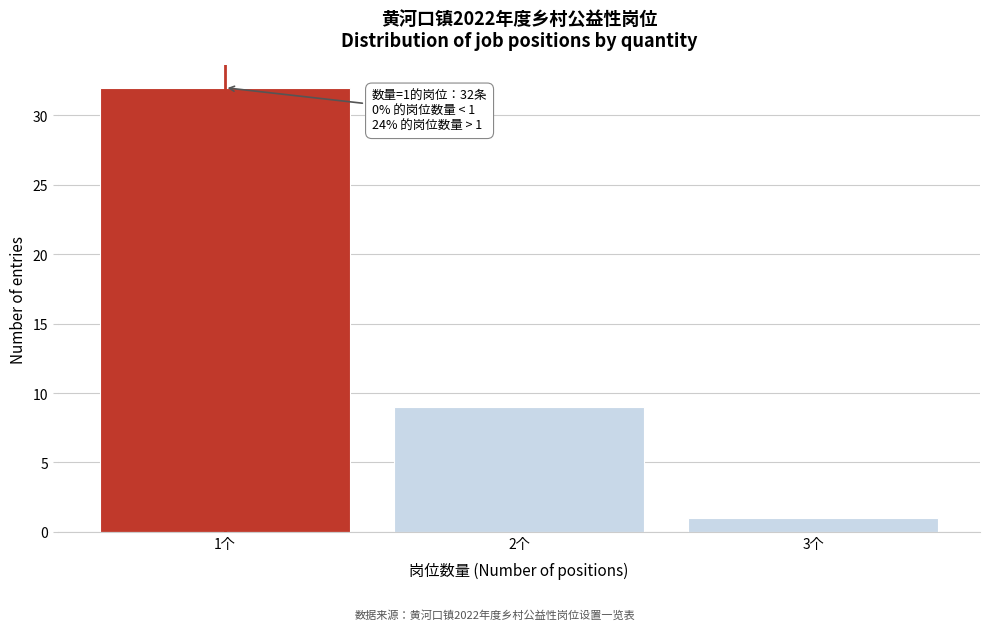

Reading left to right, extract all data points from this chart.

32	9	1